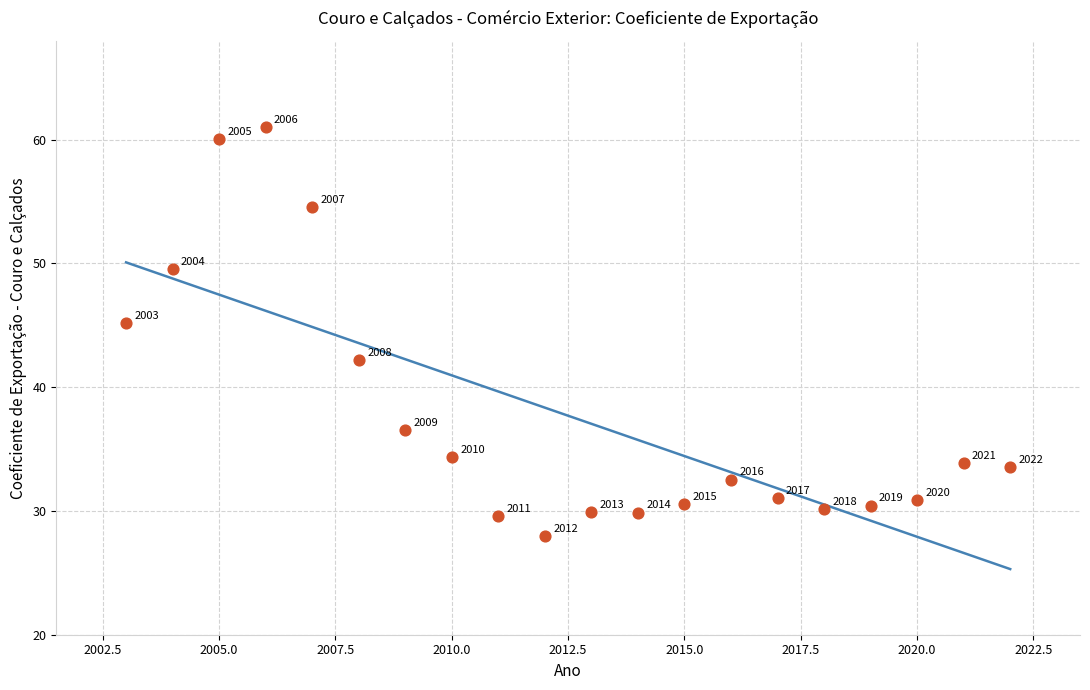

What is the range of Y values (max minus min)?

33.1